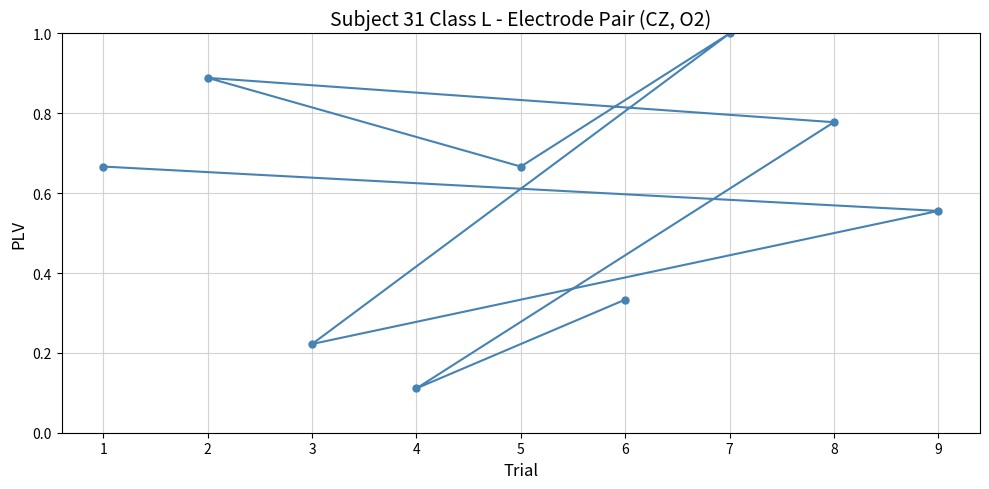

Where is the data nearest to the value 0?

4